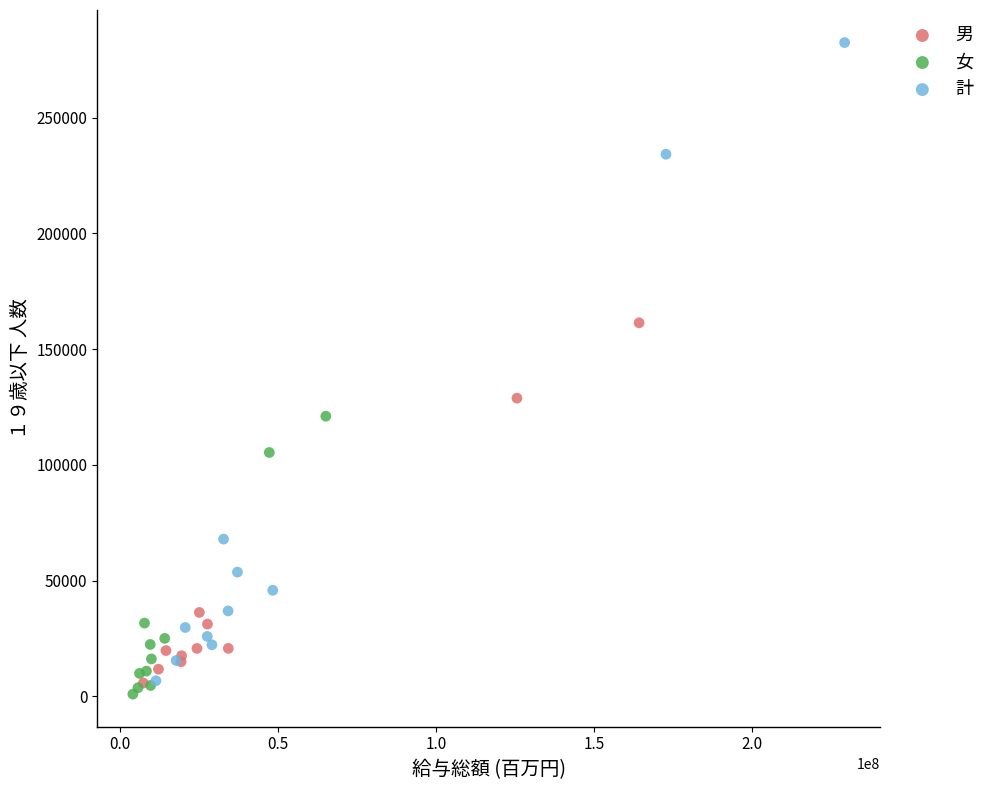

Which series contains the lowest Y value?

女